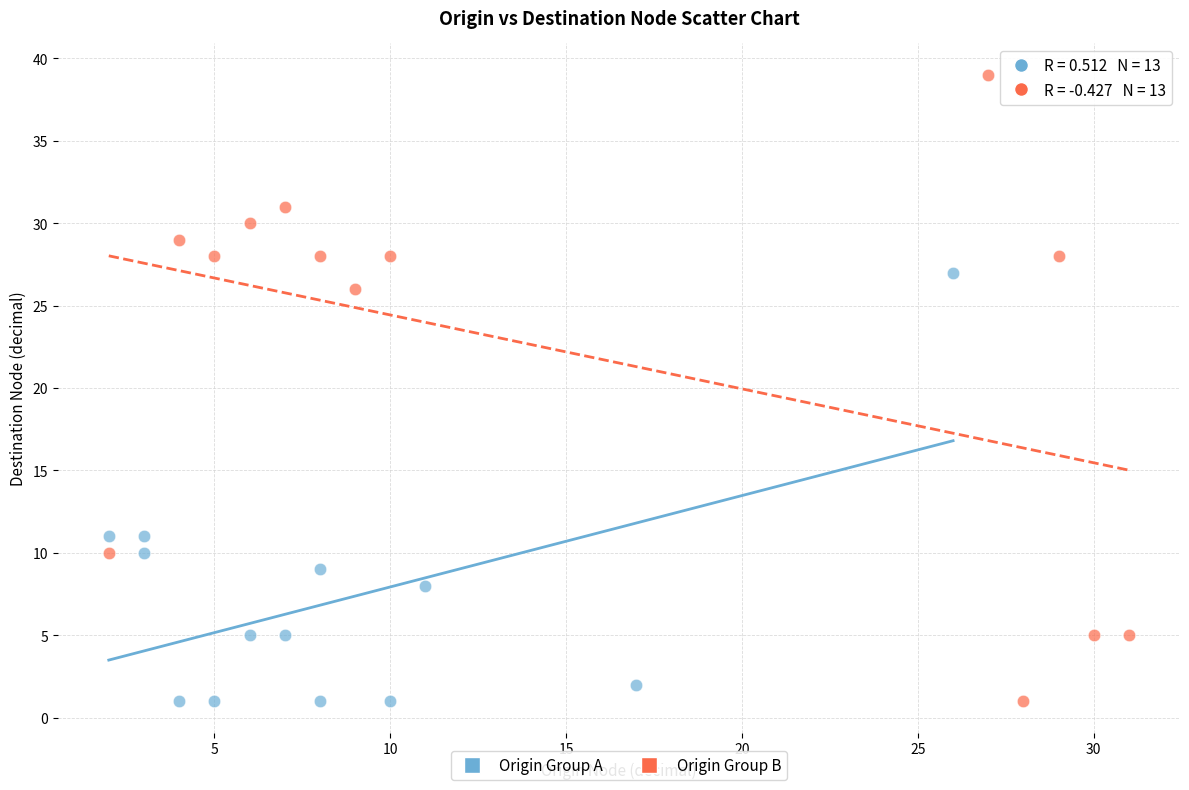

Which series contains the highest Y value?

Origin Group B